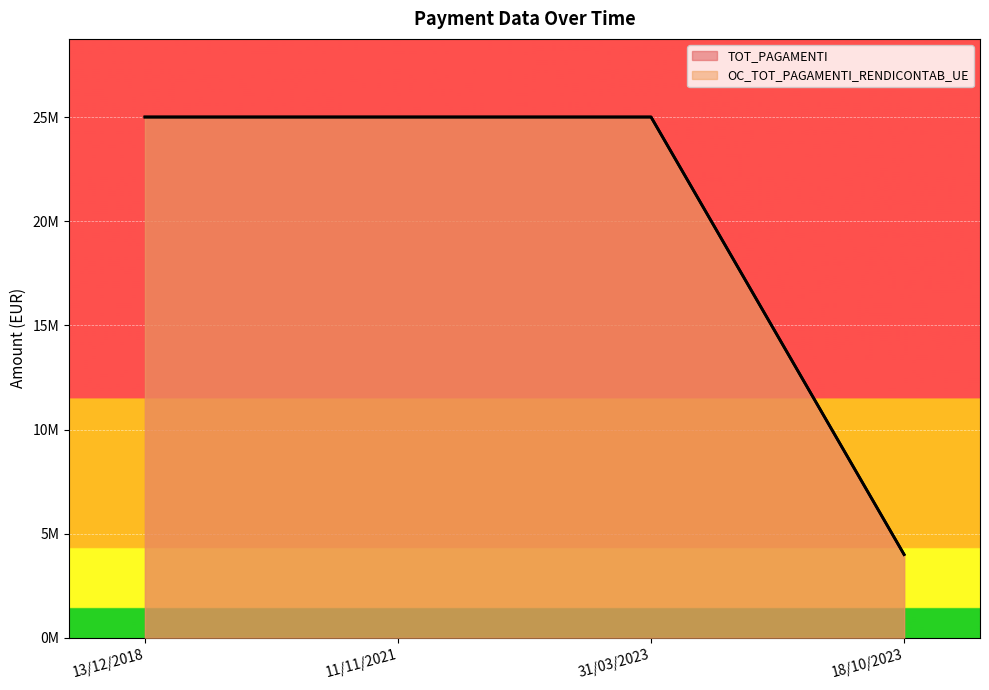

Does the chart display data point markers on the line(s)?

No